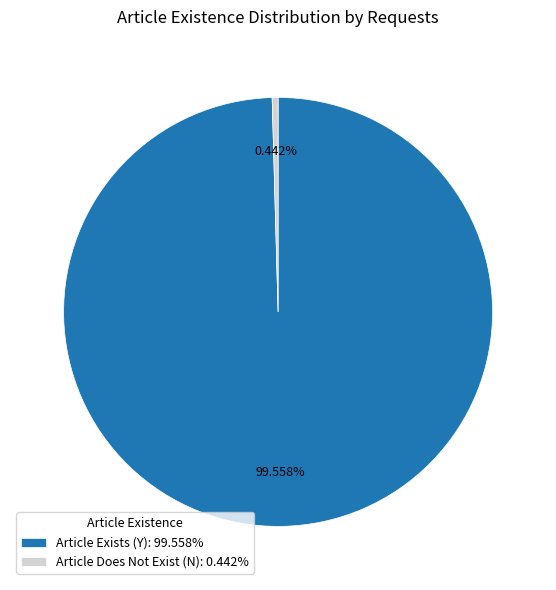

Do Article Does Not Exist (N): 0.442% and Article Exists (Y): 99.558% together represent more than half of the pie?

Yes